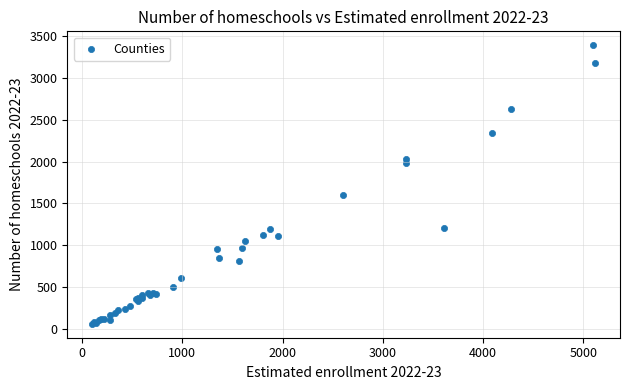

What Y value in the scatter plot is closest to 1725?

1606